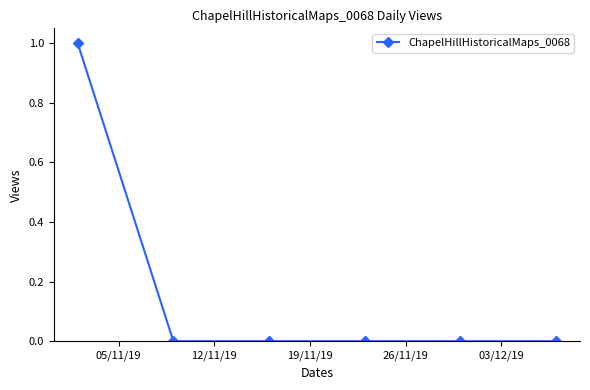

True or false: the data has more than 2 interior local peaks.

False